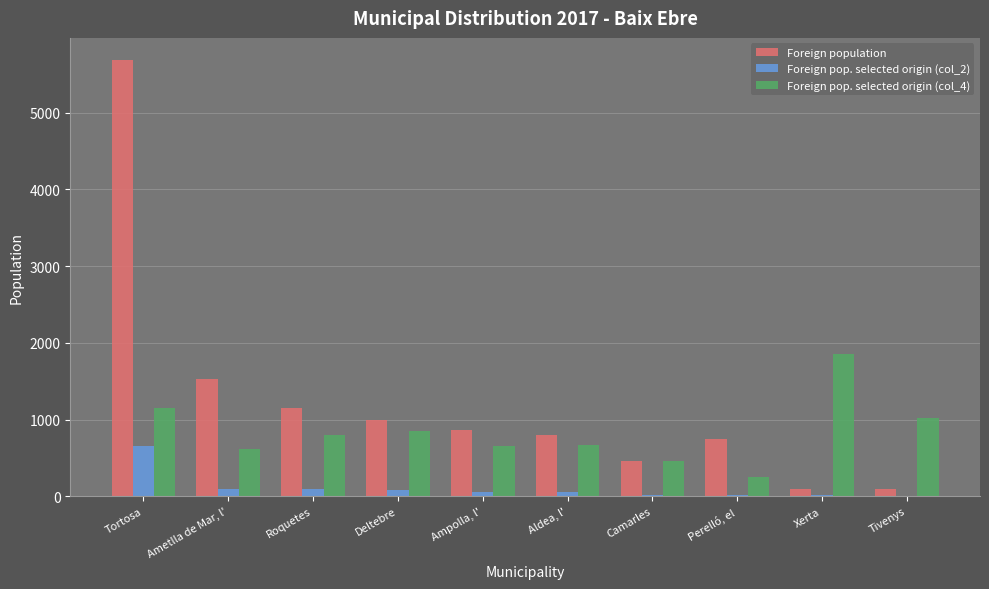

The value of Foreign pop. selected origin (col_4) at Roquetes is 1342. True or false?

False